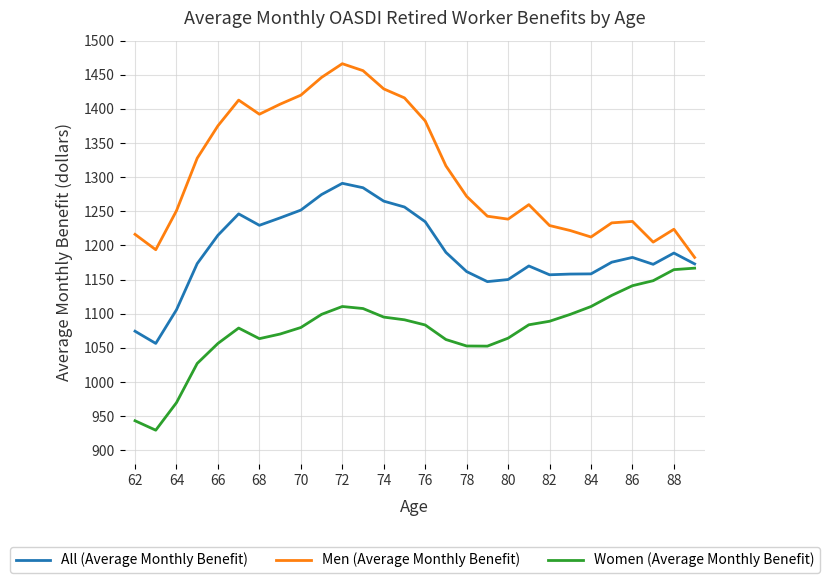

Which series has the largest range (max minus min)?

Men (Average Monthly Benefit)